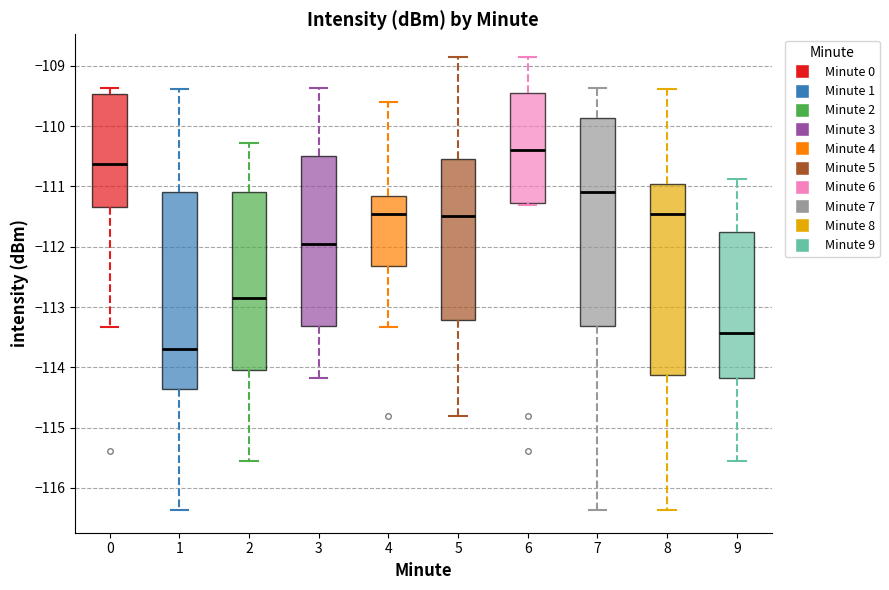

Reading left to right, transcribe this box plot: for each box, give where its median line is, the range the box spans, and where its two whiskers end, as read against the y-axis. The values are not printed on the chart, so give them approximately, as read against the axis.

0: median -110.6, box -111.3 to -109.5, whiskers -113.3 to -109.4
1: median -113.7, box -114.4 to -111.1, whiskers -116.4 to -109.4
2: median -112.8, box -114.0 to -111.1, whiskers -115.6 to -110.3
3: median -111.9, box -113.3 to -110.5, whiskers -114.2 to -109.4
4: median -111.5, box -112.3 to -111.2, whiskers -113.3 to -109.6
5: median -111.5, box -113.2 to -110.5, whiskers -114.8 to -108.8
6: median -110.4, box -111.3 to -109.4, whiskers -111.3 (just below the box's lower edge) to -108.8
7: median -111.1, box -113.3 to -109.9, whiskers -116.4 to -109.4
8: median -111.5, box -114.1 to -111.0, whiskers -116.4 to -109.4
9: median -113.4, box -114.2 to -111.8, whiskers -115.6 to -110.9